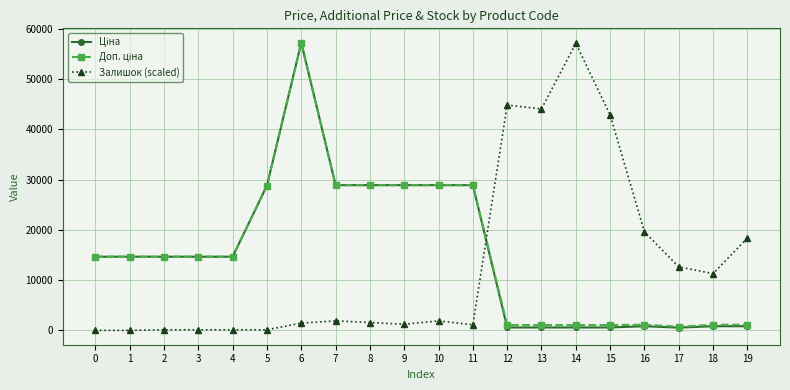

Between 5 and 10, which series saw the biggest shift?

Залишок (scaled)